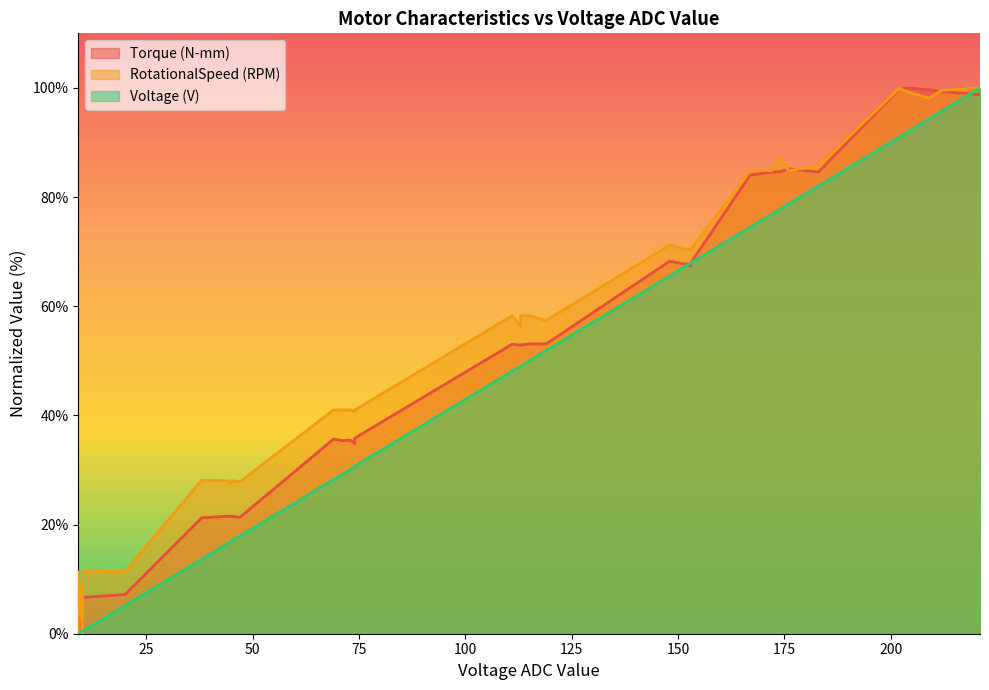

Does the chart display data point markers on the line(s)?

No